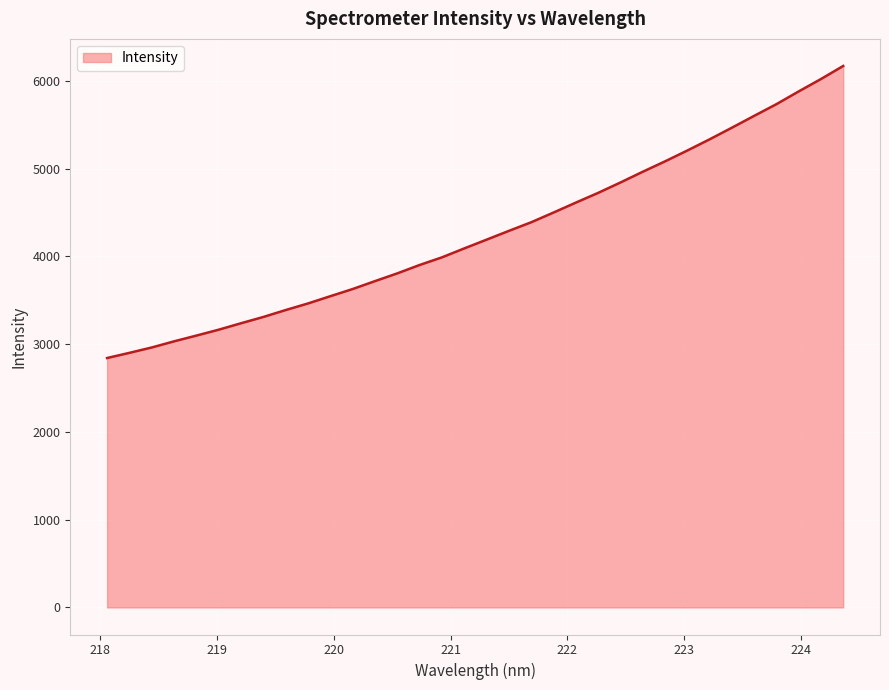

What is the smallest value displayed?

2841.1